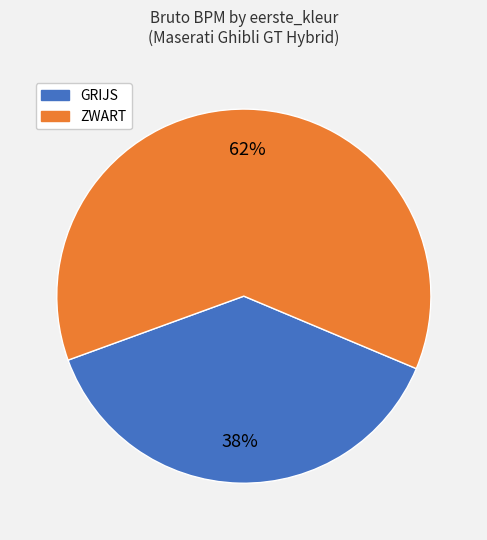

To the nearest percent, what is the average slice percentage?

50%